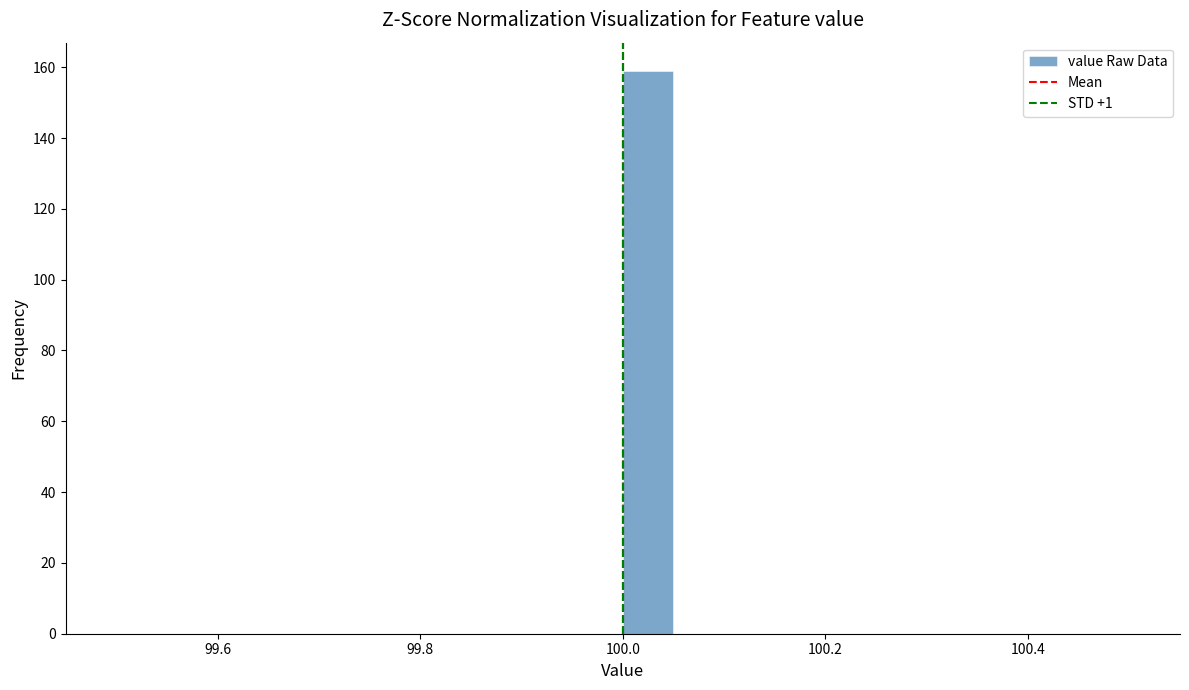

Around what value on the x-axis is the tallest bar? Give the approximate position of its centre, as read against the axis.

100.02